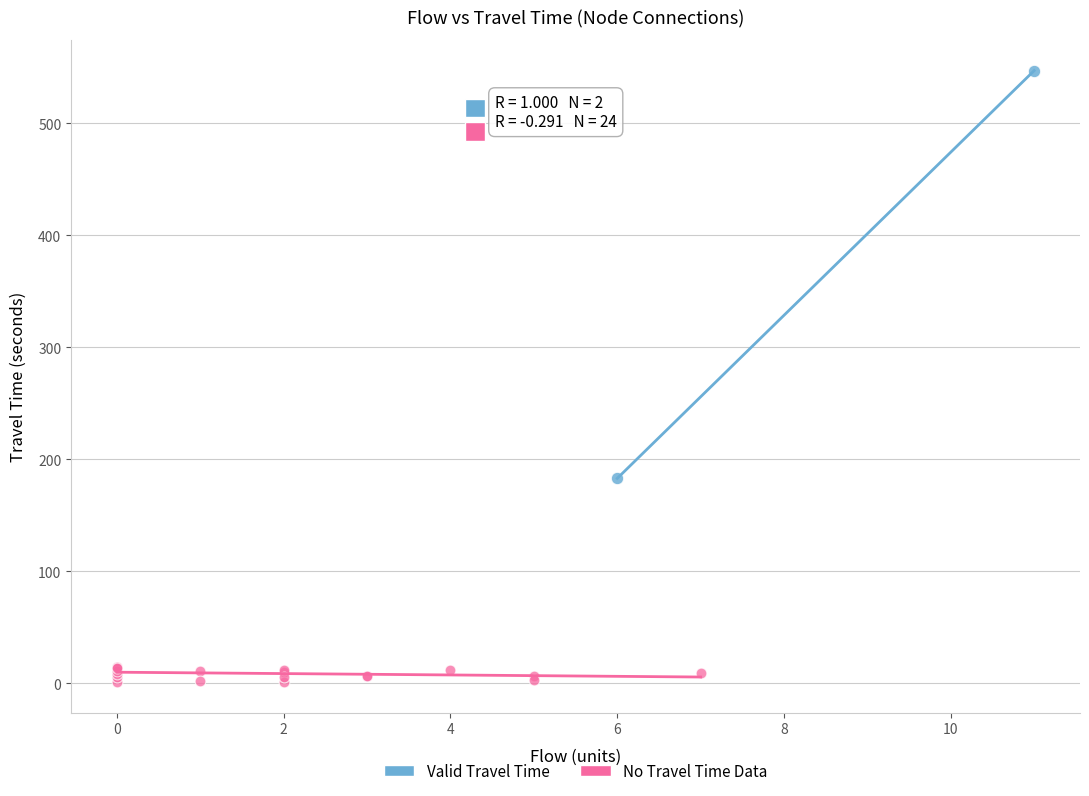

Which series has the widest spread of Y values?

Valid Travel Time